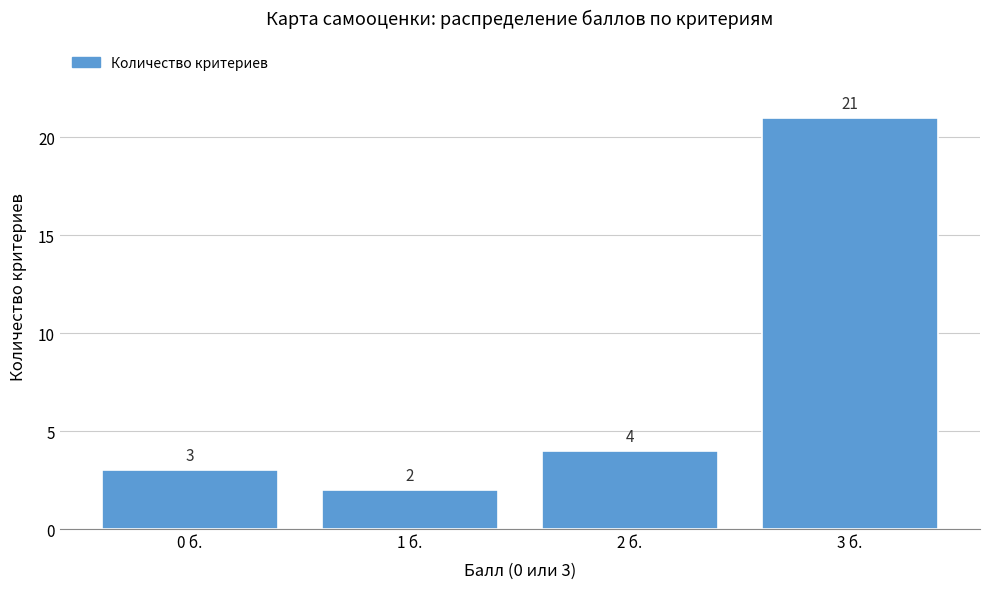

Which range on the x-axis has the tallest bar?

2.5 to 3.5